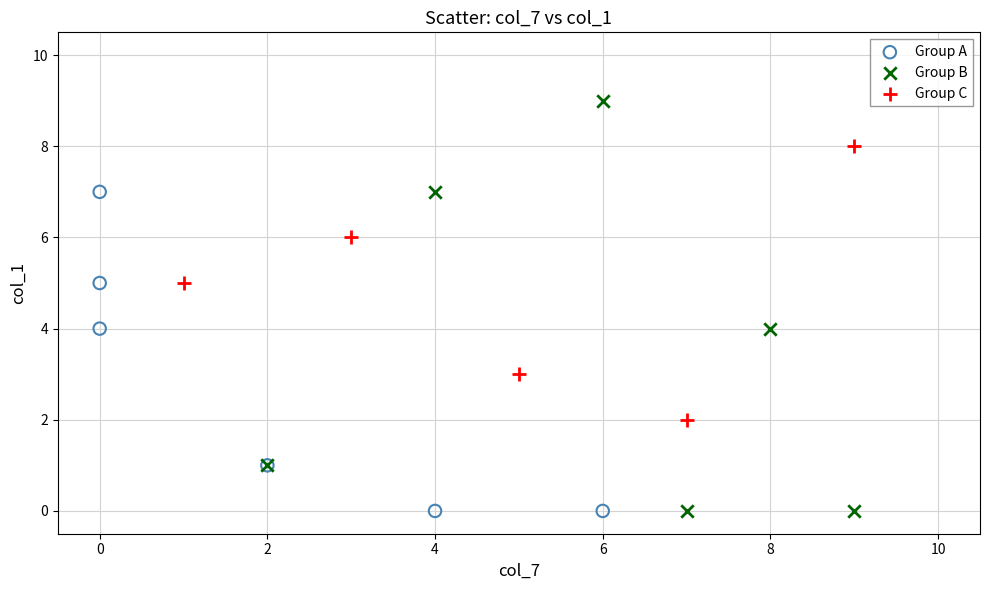

Which series reaches the maximum Y coordinate?

Group B